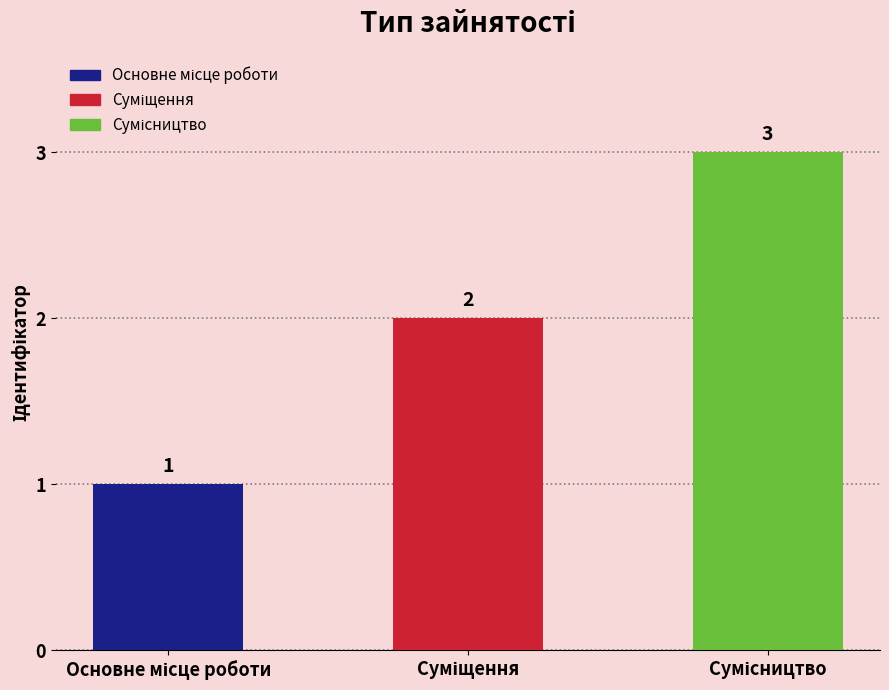

What is the maximum value shown in the chart?

3